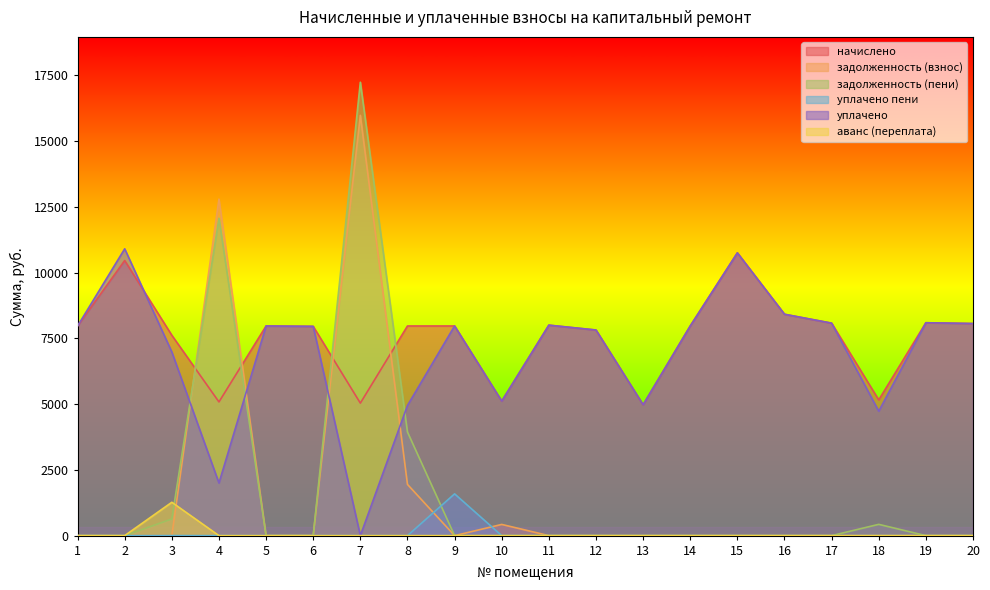

What is the difference between the highest and lowest values at 6?

7956.5